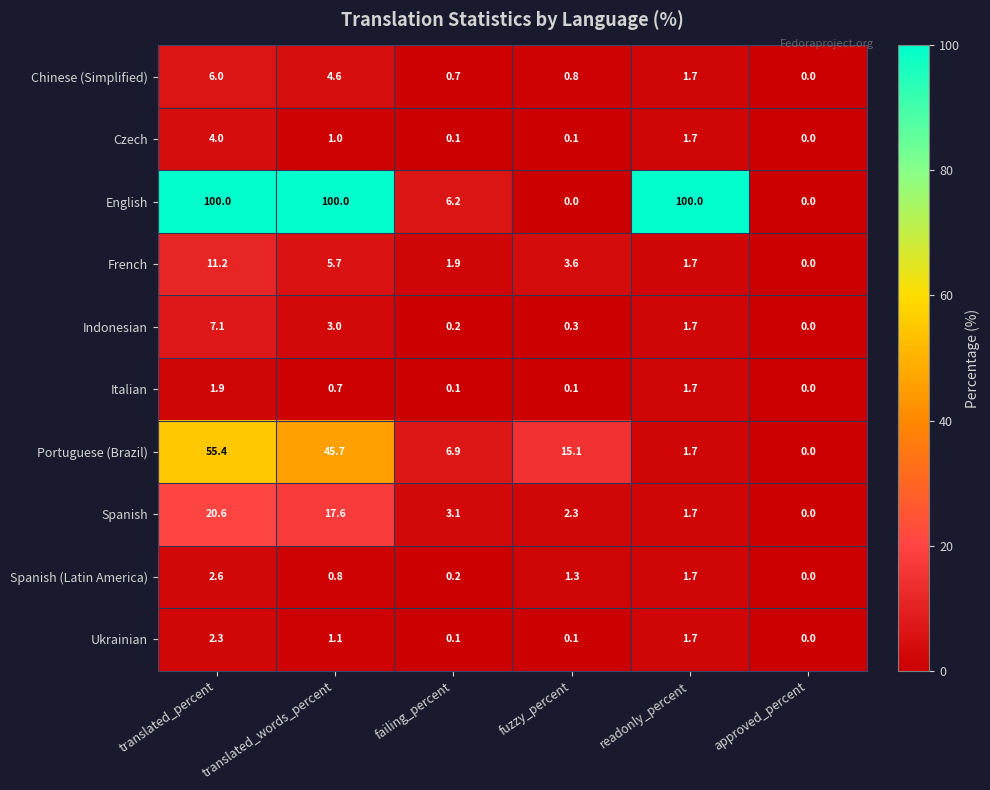

Which series has the largest total across all categories?

English